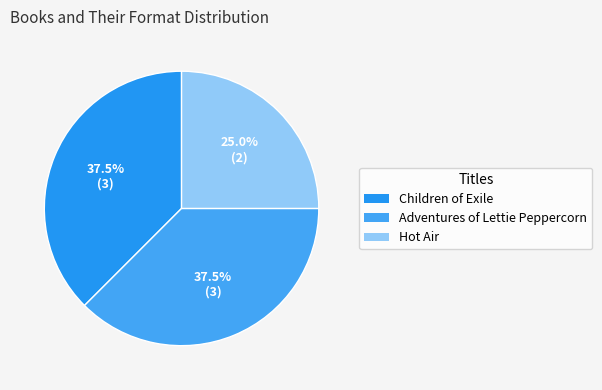

Count the number of slices in the pie.

3